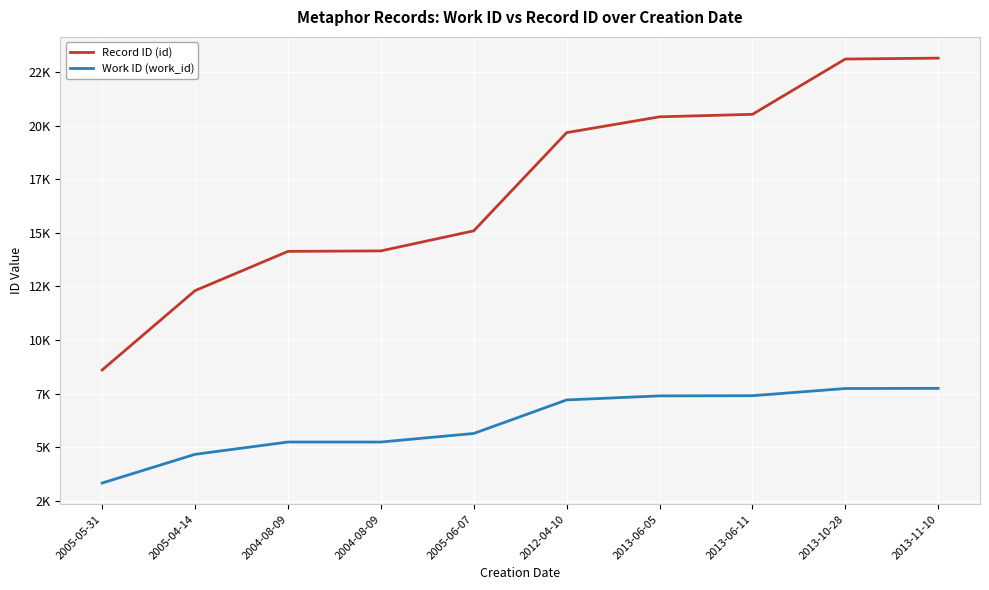

What is the label of the 10th point from the right?

2005-05-31